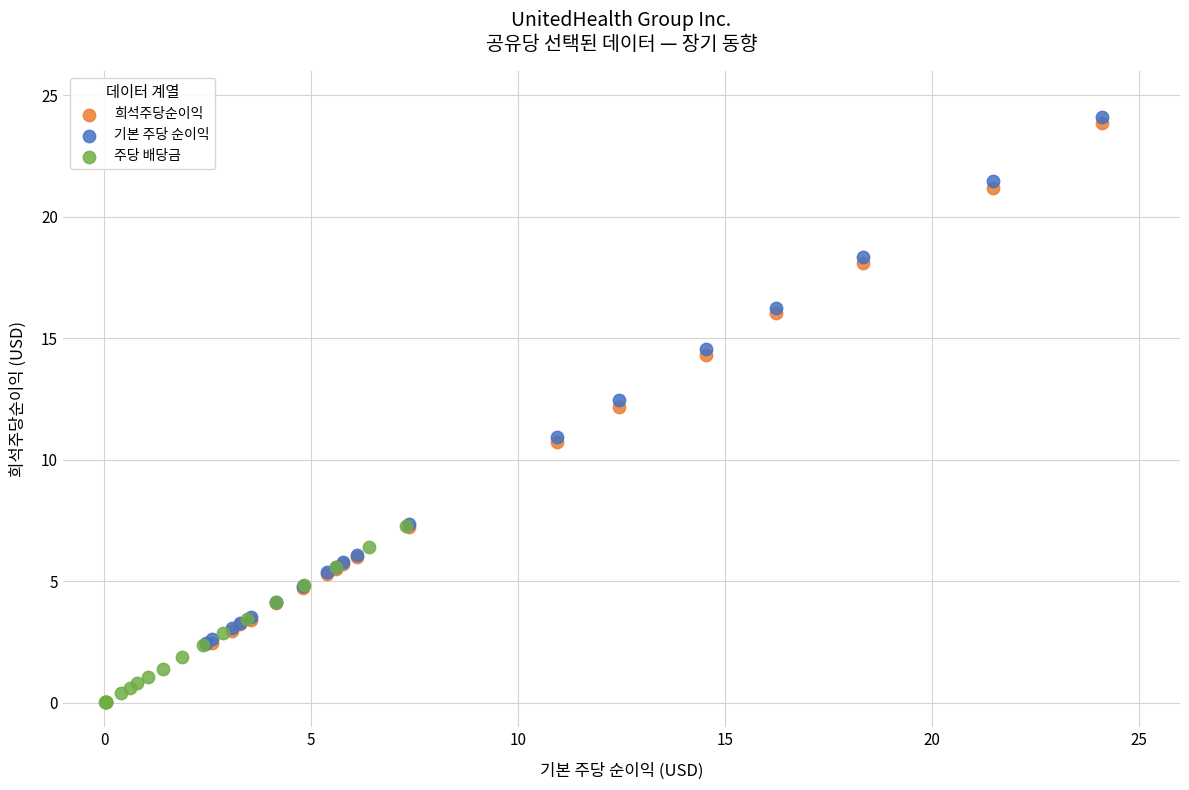

Which series contains the lowest Y value?

주당 배당금